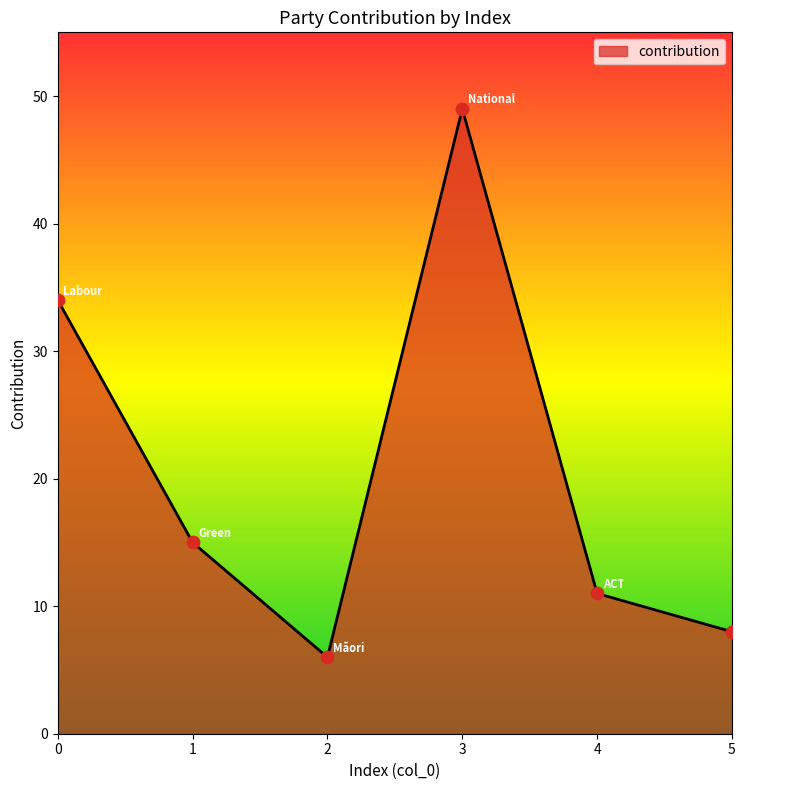

What is the change in value from 0 to 5?

-26